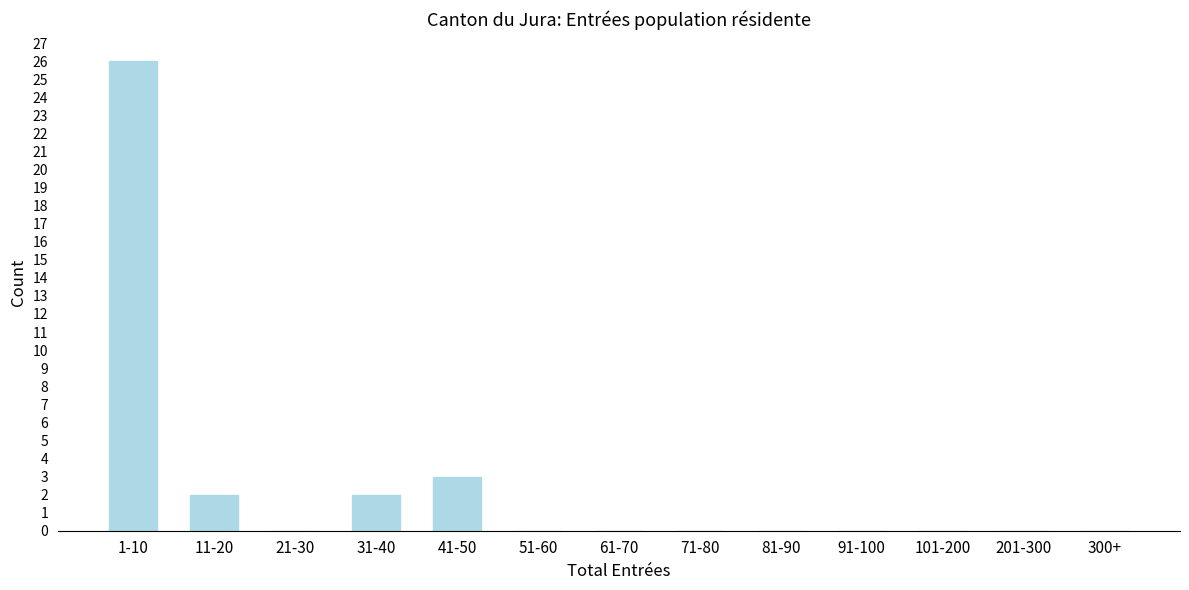

Reading right to left, what are all the values shown in this chart?

300+=0	201-300=0	101-200=0	91-100=0	81-90=0	71-80=0	61-70=0	51-60=0	41-50=3	31-40=2	21-30=0	11-20=2	1-10=26